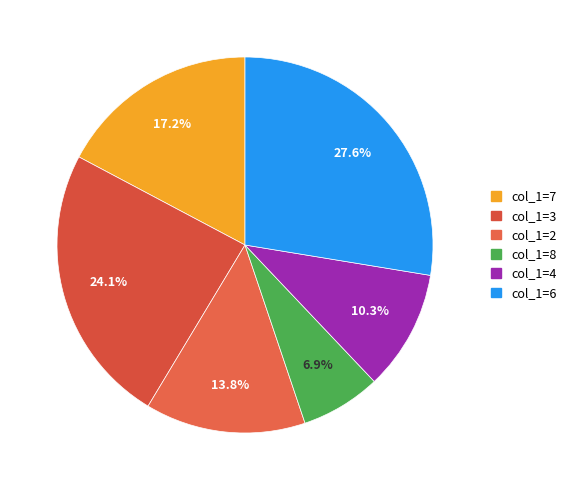

Rank the categories by value from lowest to highest.

col_1=8, col_1=4, col_1=2, col_1=7, col_1=3, col_1=6